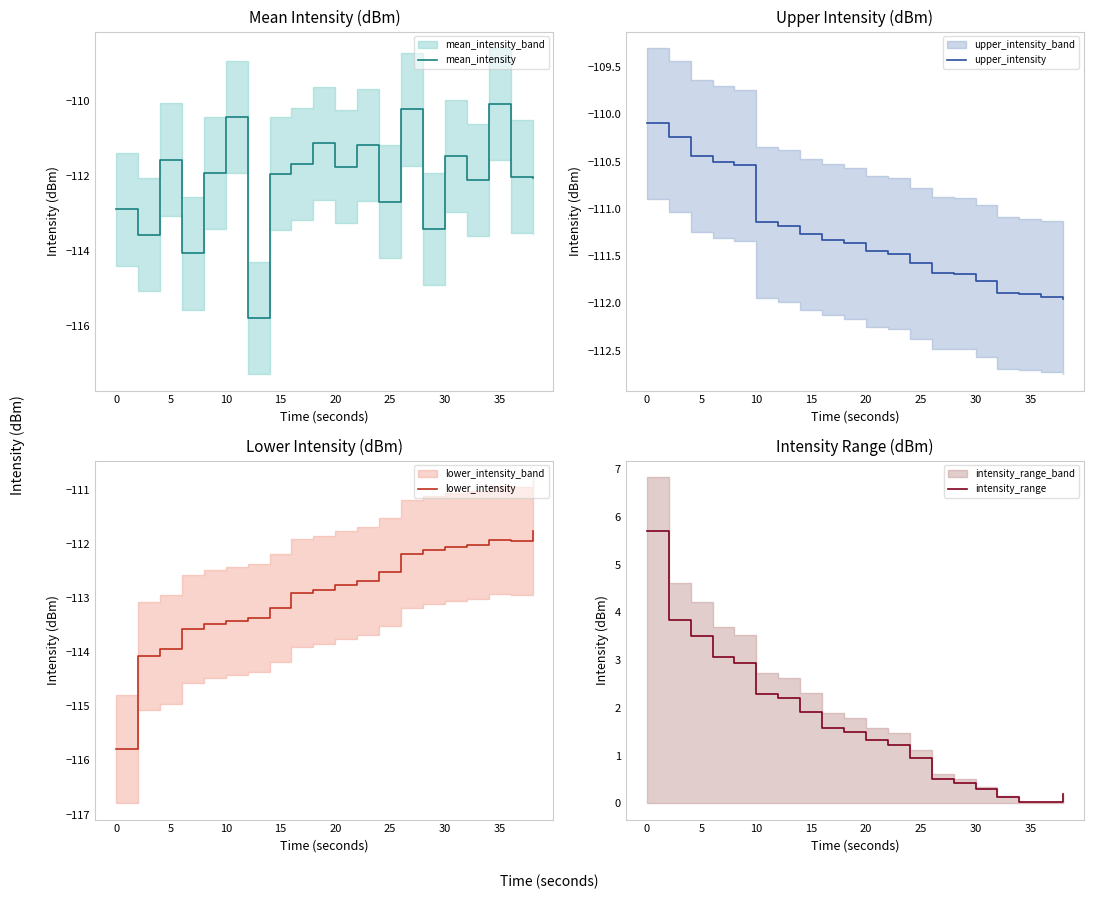

In mean_intensity, how many points are higher than both neighbors (excluding endpoints)?

7